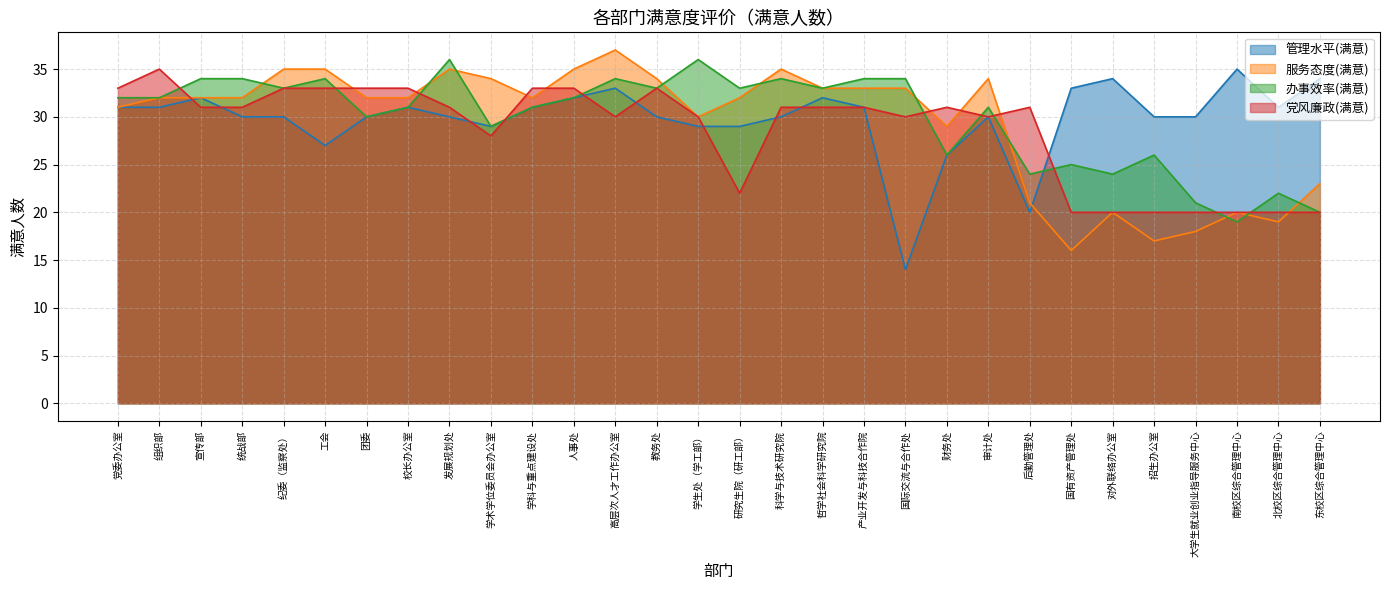

Between 发展规划处 and 哲学社会科学研究院, which series saw the biggest shift?

办事效率(满意)